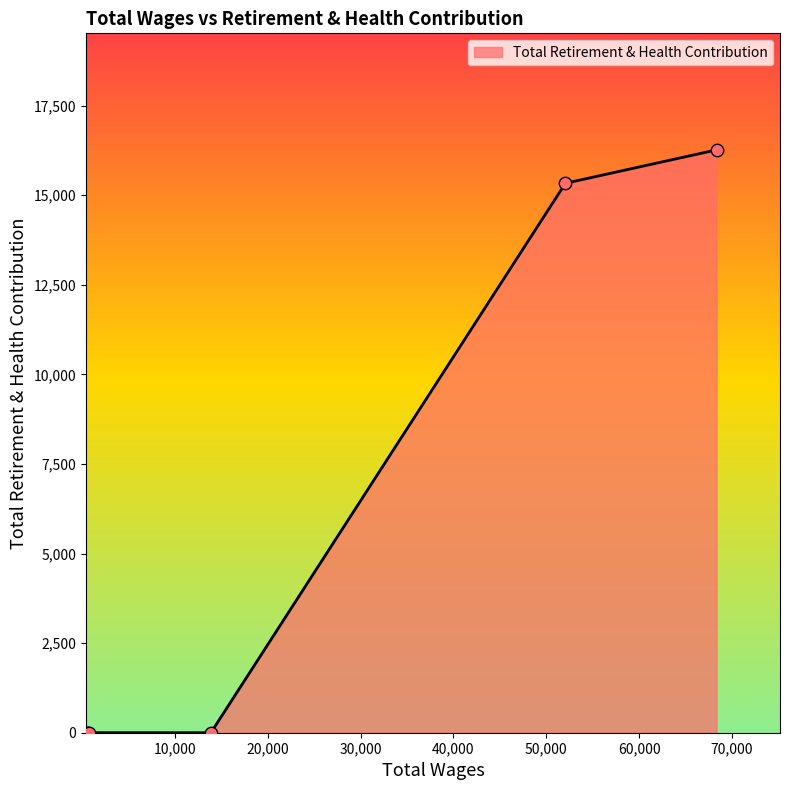

What is the difference between the maximum and minimum values?

16267